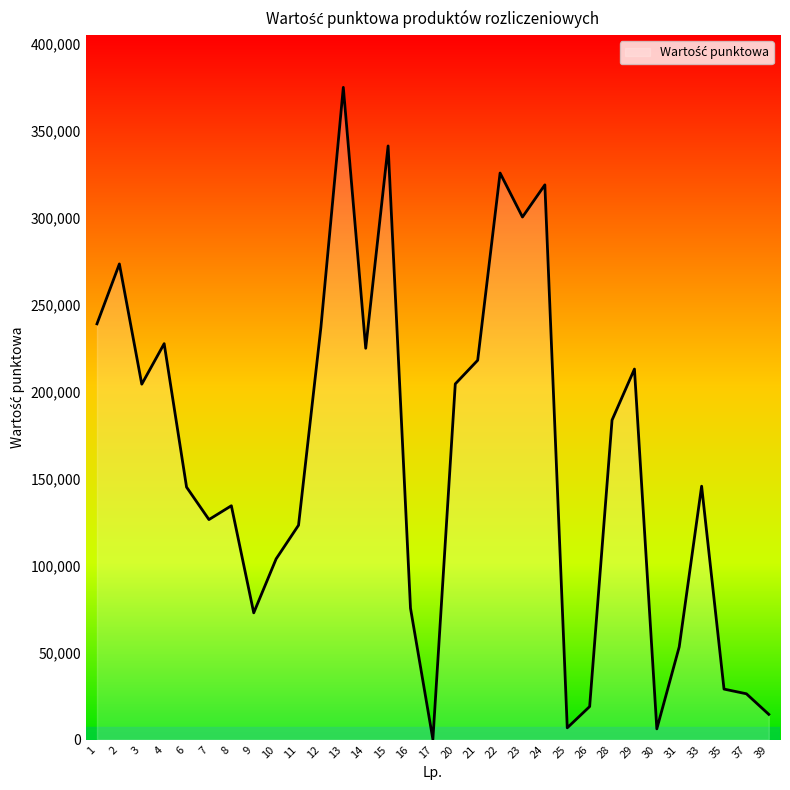

What is the average value?

160438